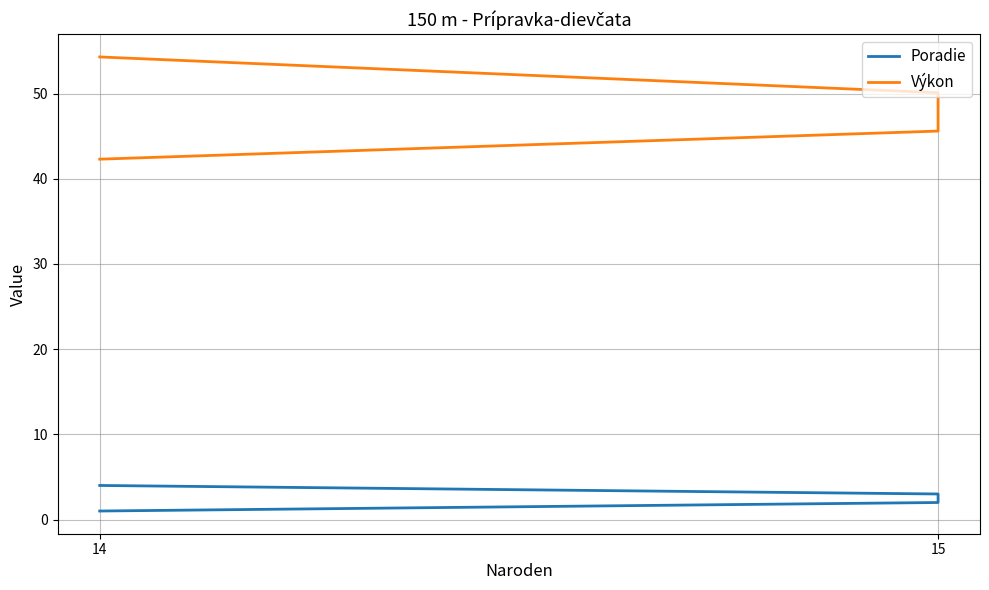

What is the value of the Poradie point at the 1st from the left?

1.0